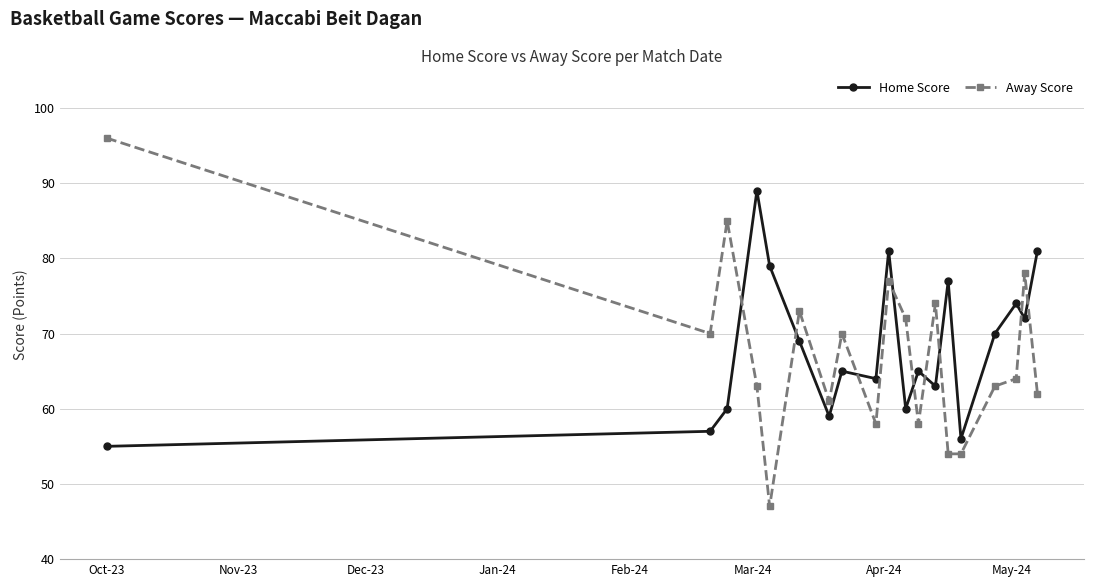

Reading left to right, extract all data points from this chart.

Home Score: 55	57	60	89	79	69	59	65	64	81	60	65	63	77	56	70	74	72	81
Away Score: 96	70	85	63	47	73	61	70	58	77	72	58	74	54	54	63	64	78	62